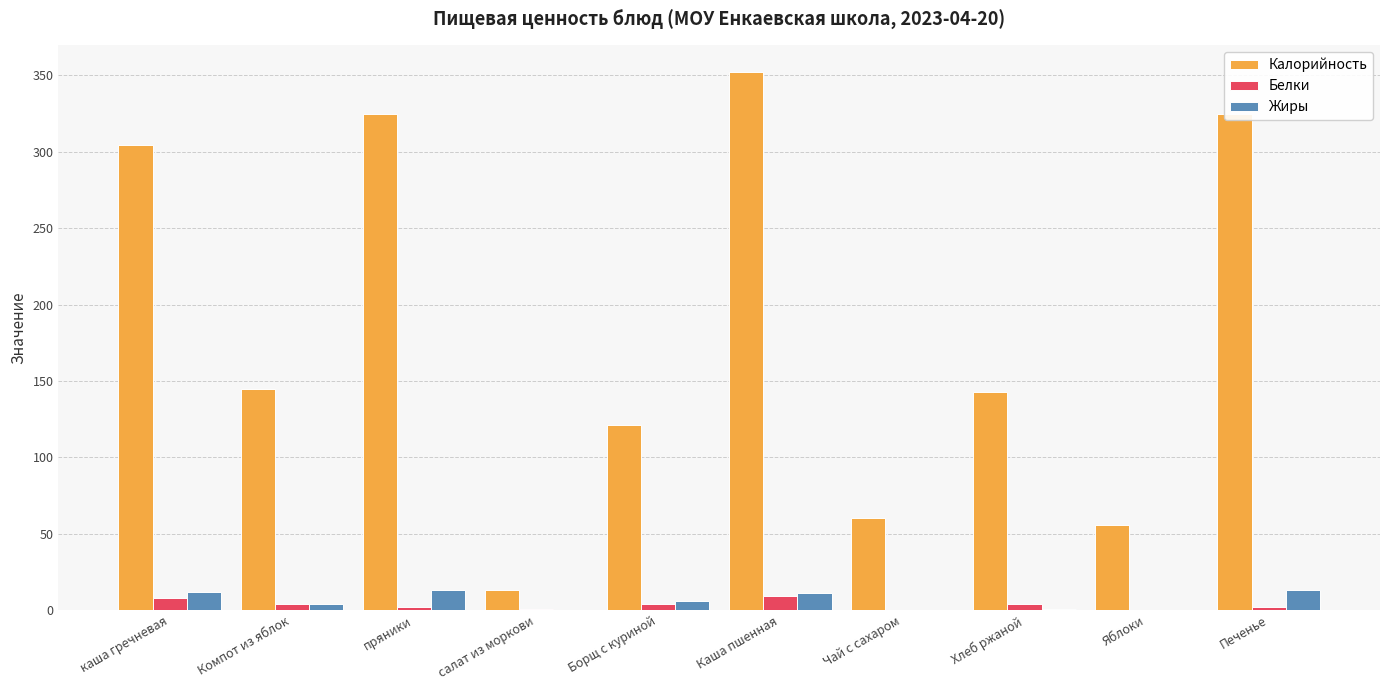

What is the difference between the Калорийность values at Борщ с куриной and салат из моркови?

107.8